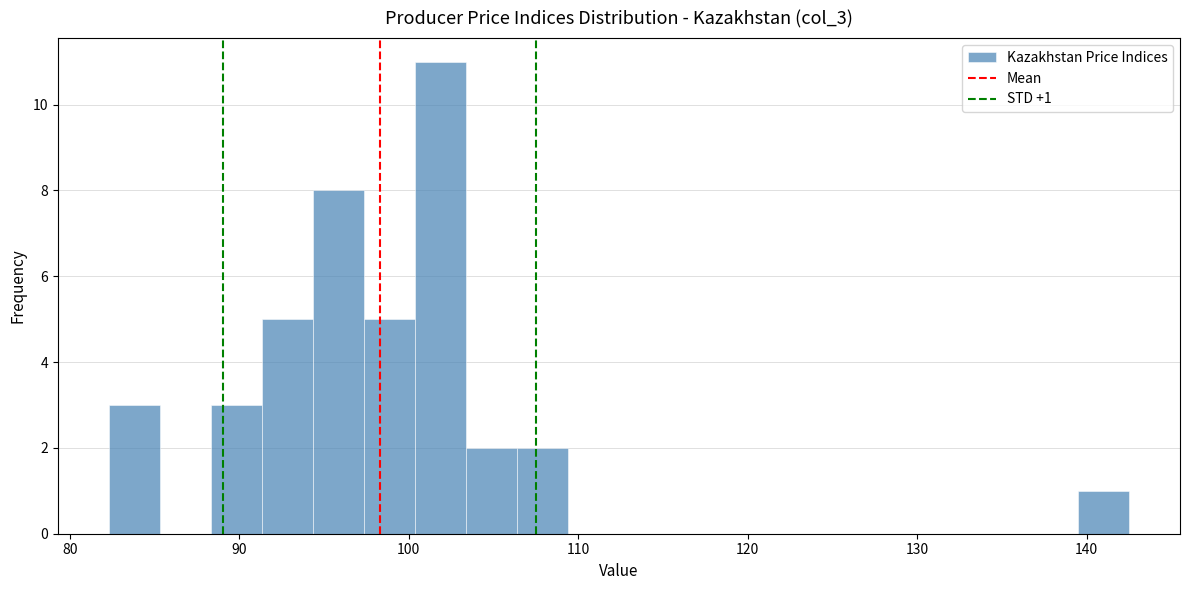

Around what value on the x-axis is the tallest bar? Give the approximate position of its centre, as read against the axis.

102